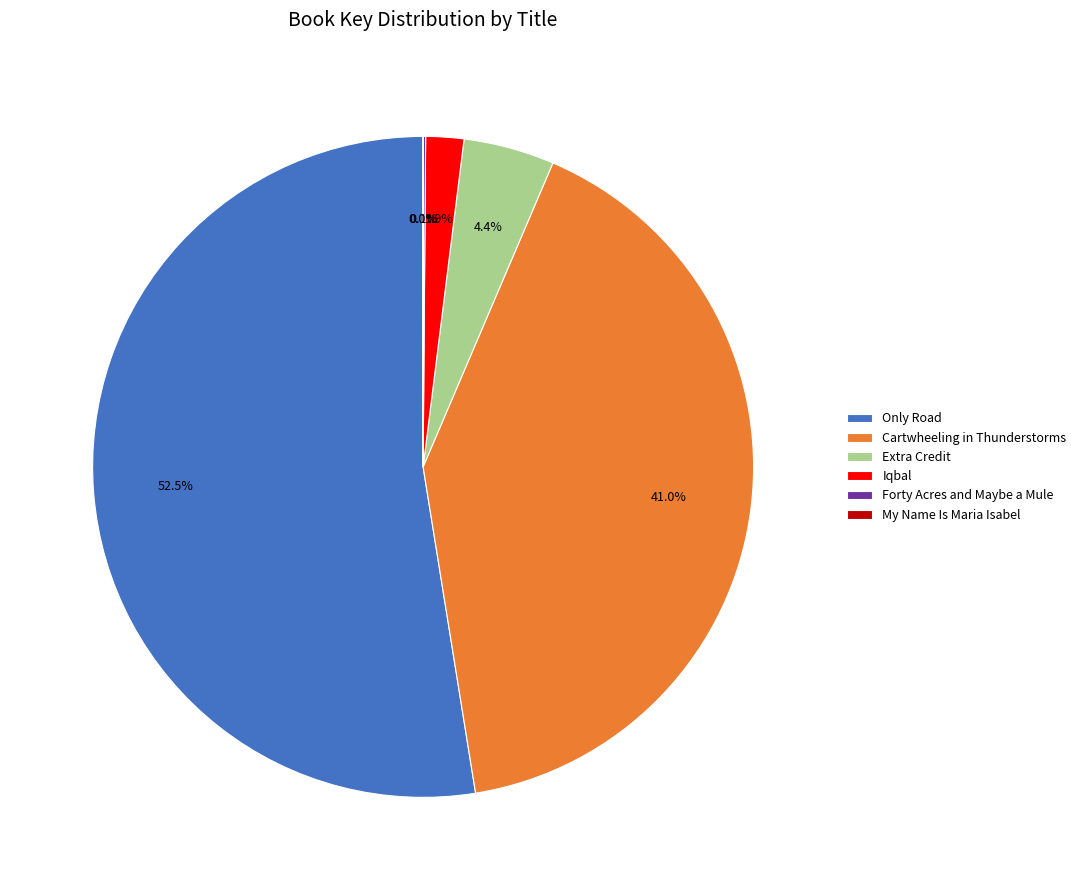

To the nearest percent, what percentage of the pie is Iqbal?

2%